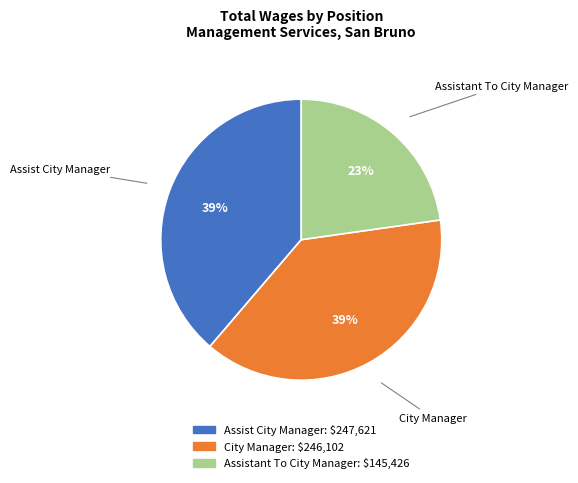

True or false: Assist City Manager accounts for 28% of the total.

False